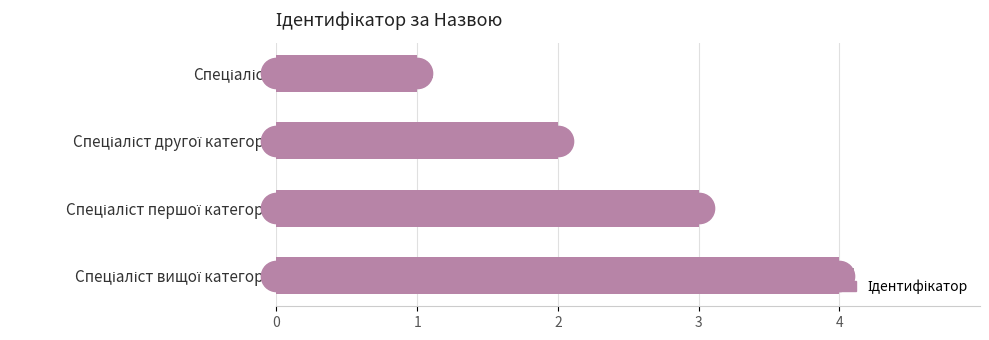

How many values are between 2 and 4?

3